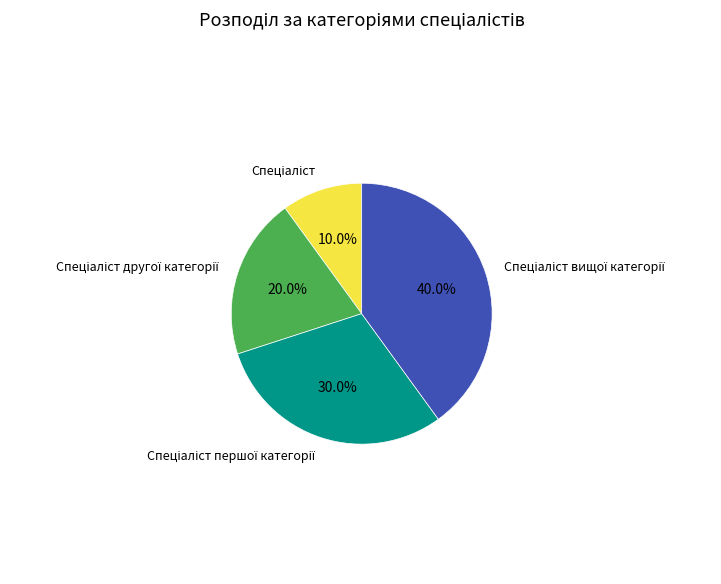

Is there a majority slice in this chart?

No